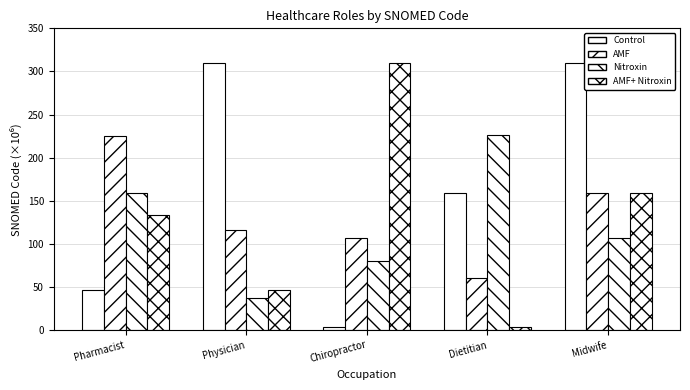

At which label does AMF+ Nitroxin first exceed 133?

Pharmacist